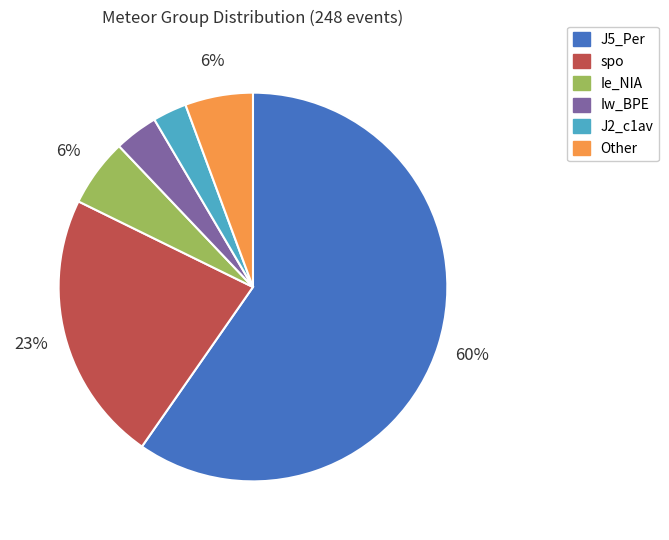

Count the number of slices in the pie.

6